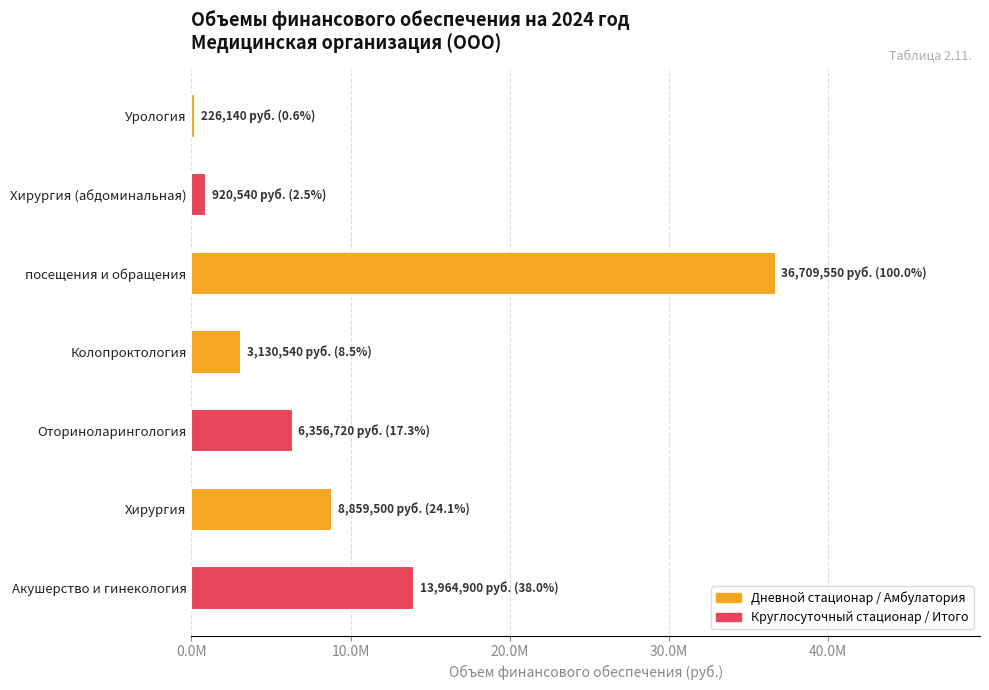

Rank the categories by value from lowest to highest.

Урология, Хирургия (абдоминальная), Колопроктология, Оториноларингология, Хирургия, Акушерство и гинекология, посещения и обращения